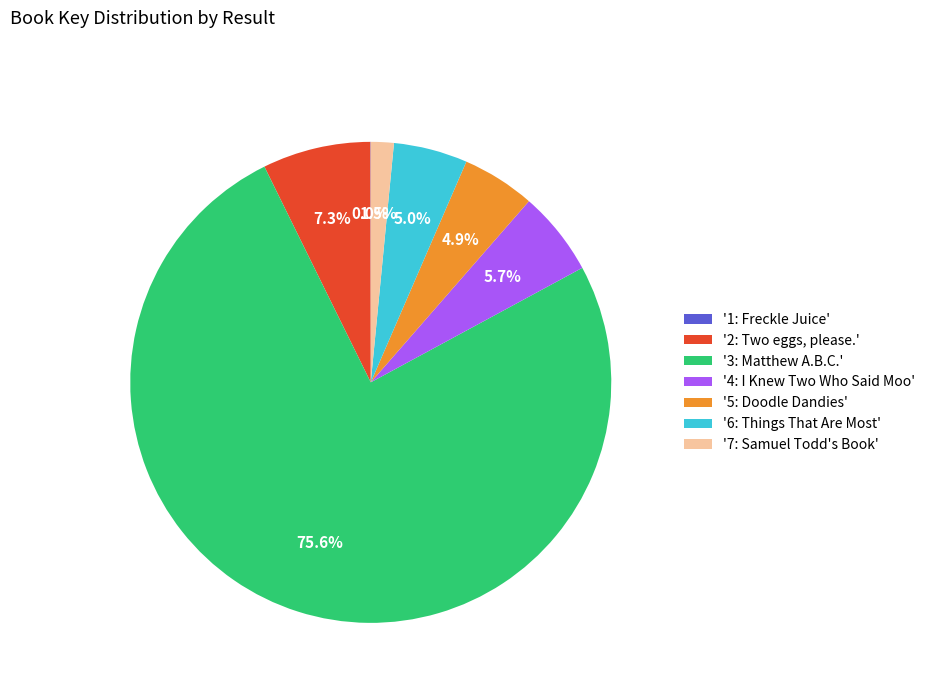

Which category has the biggest portion of the pie?

'3: Matthew A.B.C.'